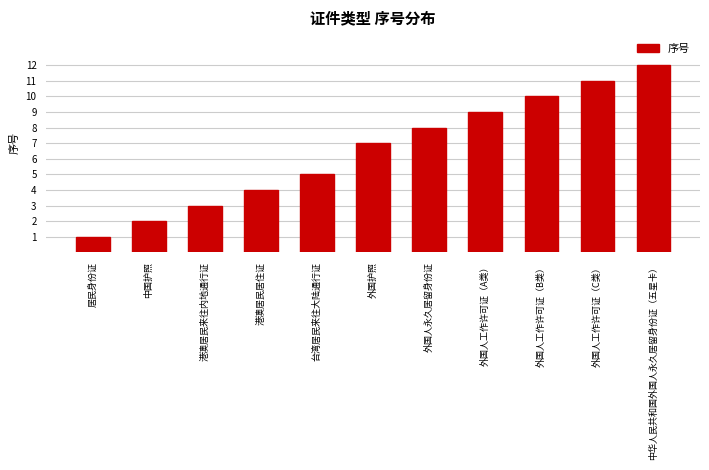

The chart shows a value of 12 at 中华人民共和国外国人永久居留身份证（五星卡）. True or false?

True